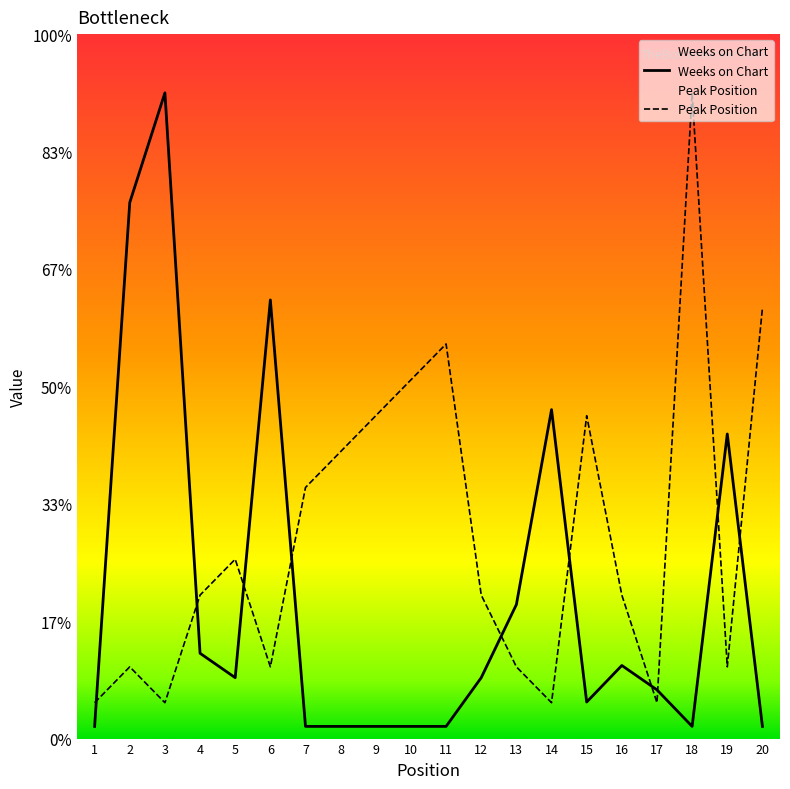

Reading left to right, extract all data points from this chart.

Weeks on Chart: 1=1.0	2=45.7	3=55.0	4=7.3	5=5.2	6=37.4	7=1.0	8=1.0	9=1.0	10=1.0	11=1.0	12=5.2	13=11.4	14=28.0	15=3.1	16=6.2	17=4.2	18=1.0	19=25.9	20=1.0
Peak Position: 1=3.1	2=6.1	3=3.1	4=12.2	5=15.3	6=6.1	7=21.4	8=24.4	9=27.5	10=30.6	11=33.6	12=12.2	13=6.1	14=3.1	15=27.5	16=12.2	17=3.1	18=55.0	19=6.1	20=36.7